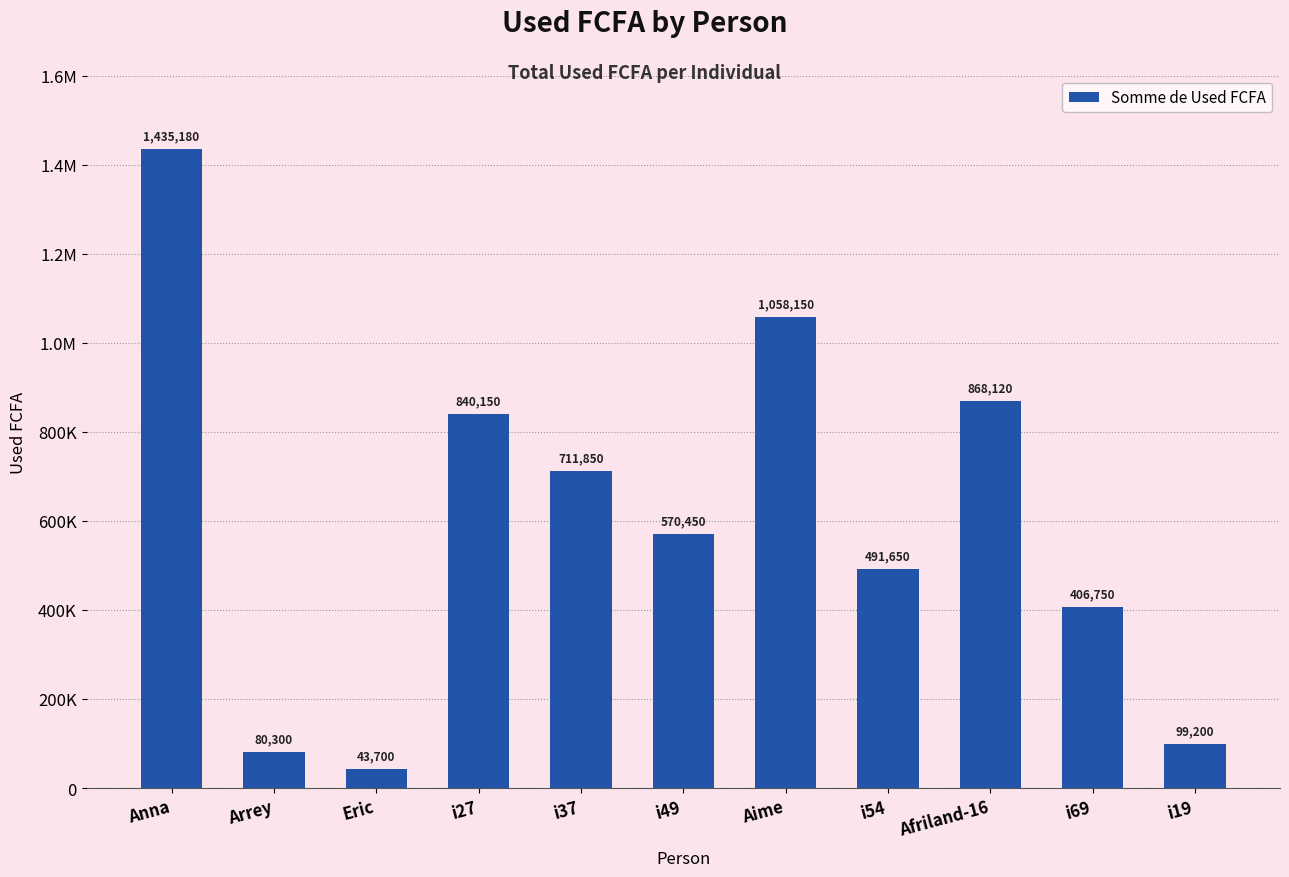

At which label does the data first exceed 570450?

Anna